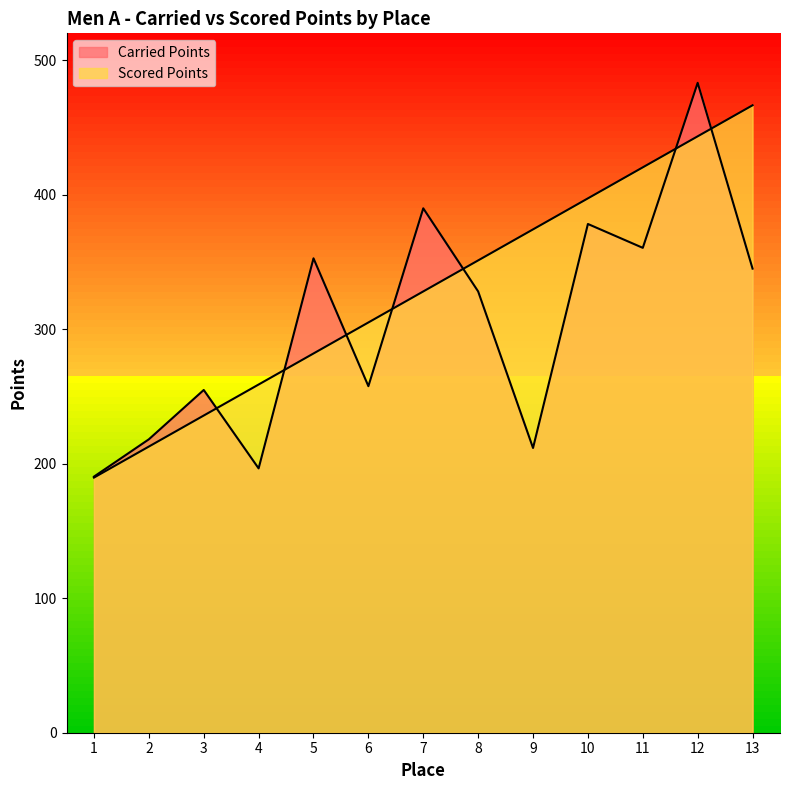

Does the chart have visible grid lines?

No